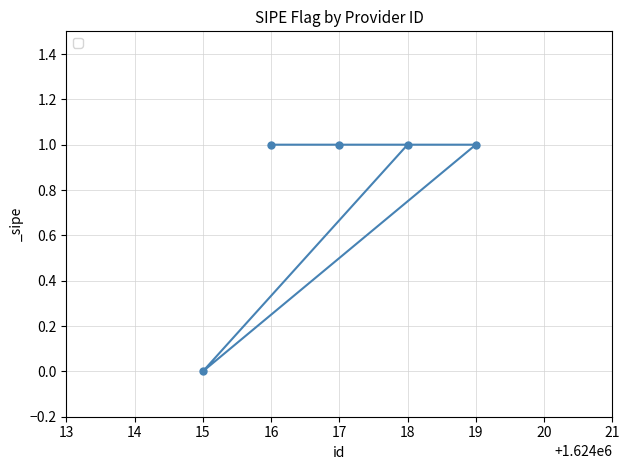

Which label corresponds to the smallest value in the chart?

15